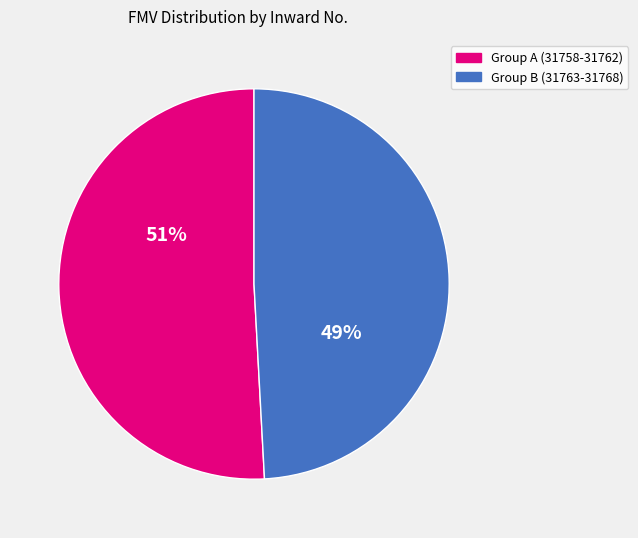

Does any single category account for the majority?

Yes